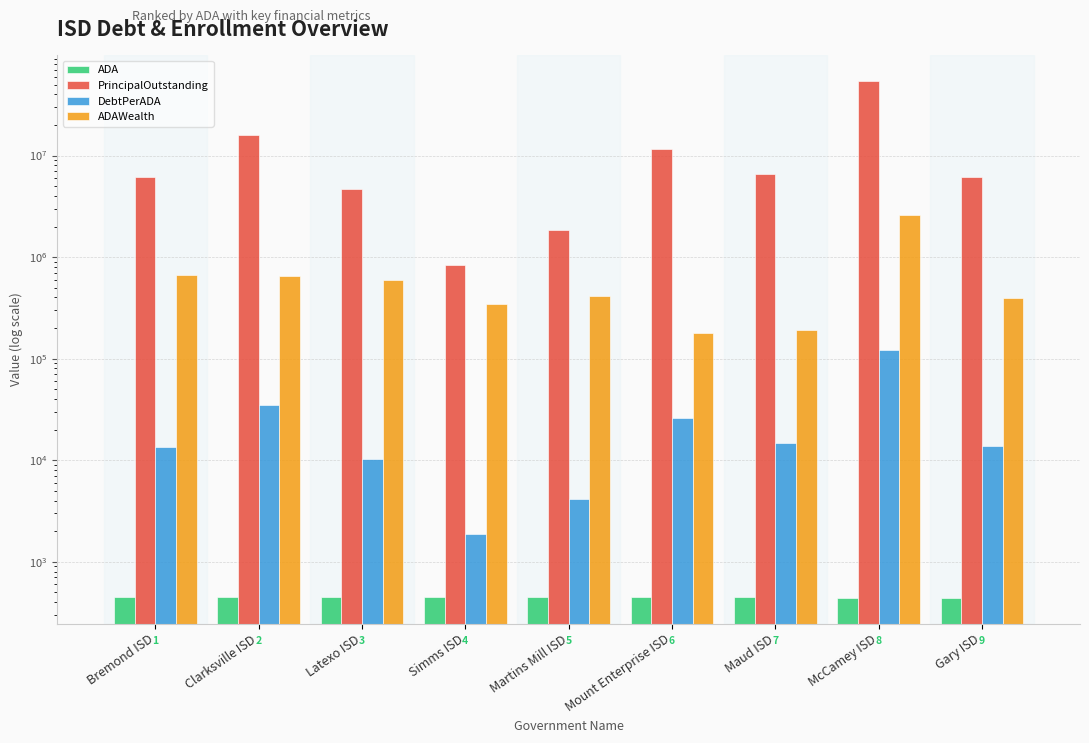

Which category has the highest value across all series?

McCamey ISD